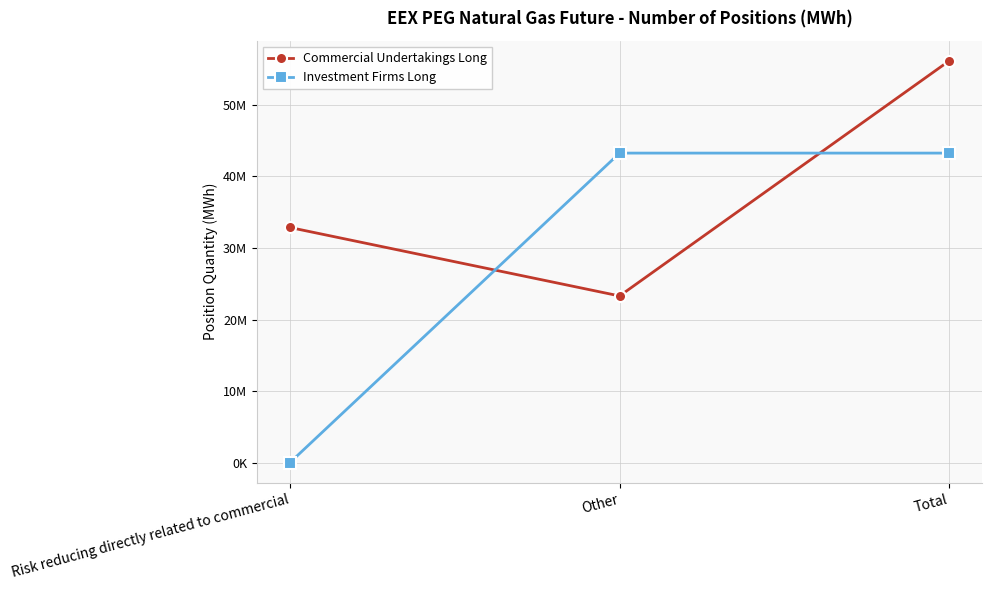

What are all the series names shown in the legend?

Commercial Undertakings Long, Investment Firms Long